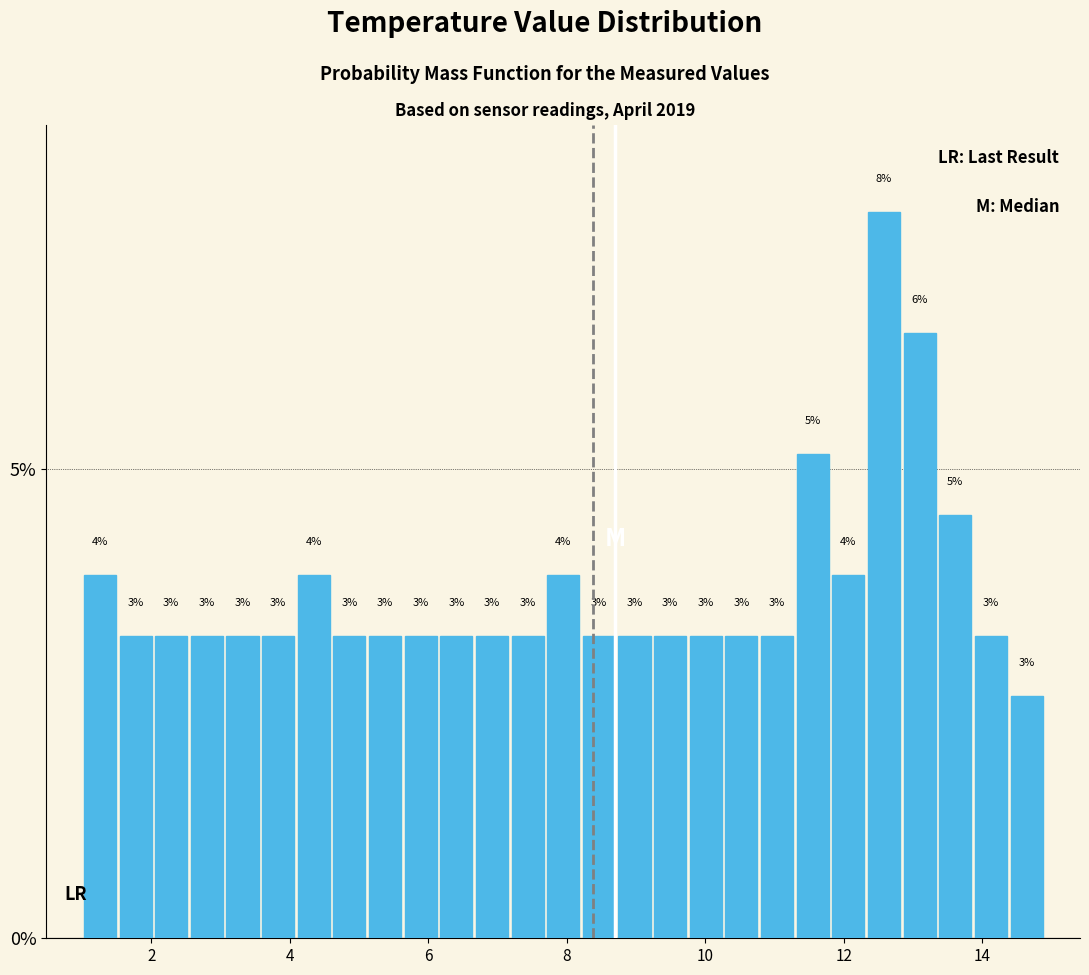

Around what value on the x-axis is the tallest bar? Give the approximate position of its centre, as read against the axis.

12.6